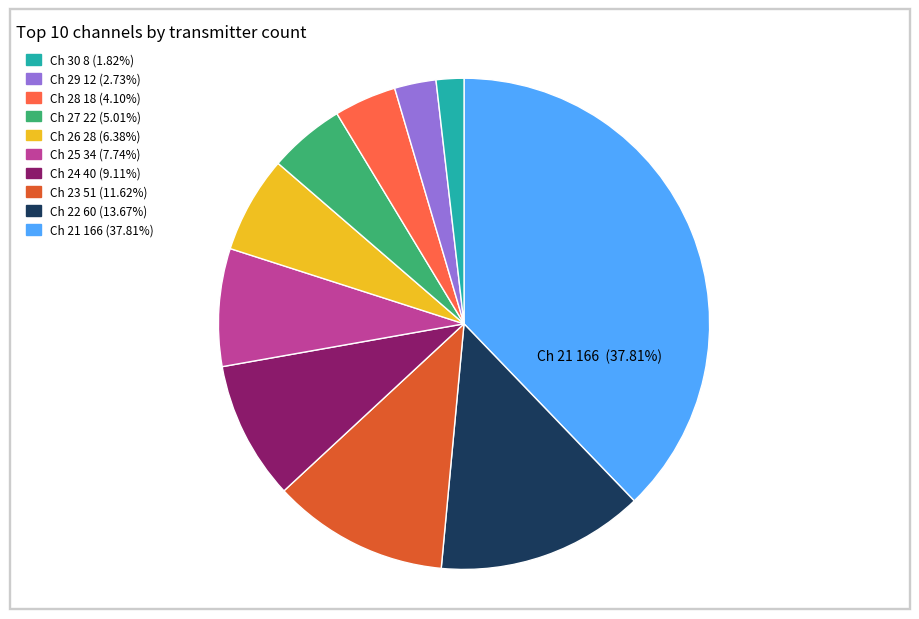

Is there any slice that represents more than half of the pie?

No